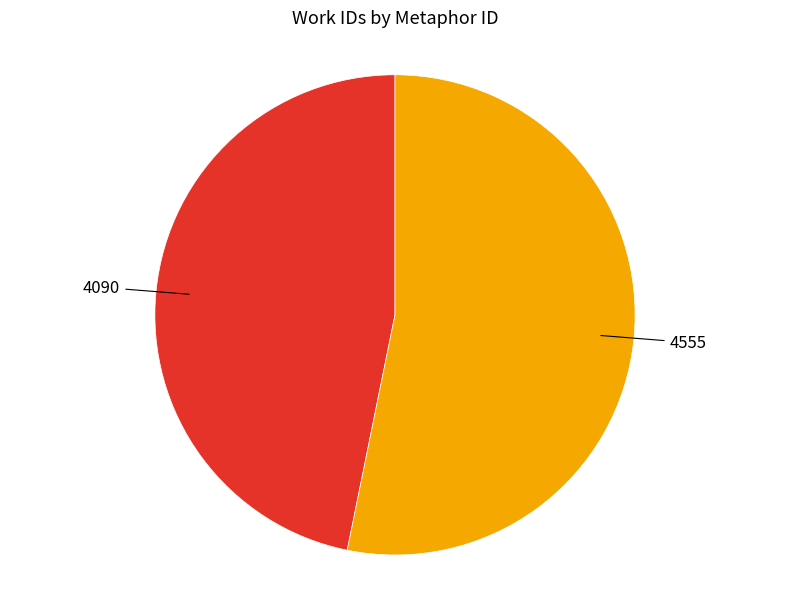

What is the smallest slice in the pie chart?

4090